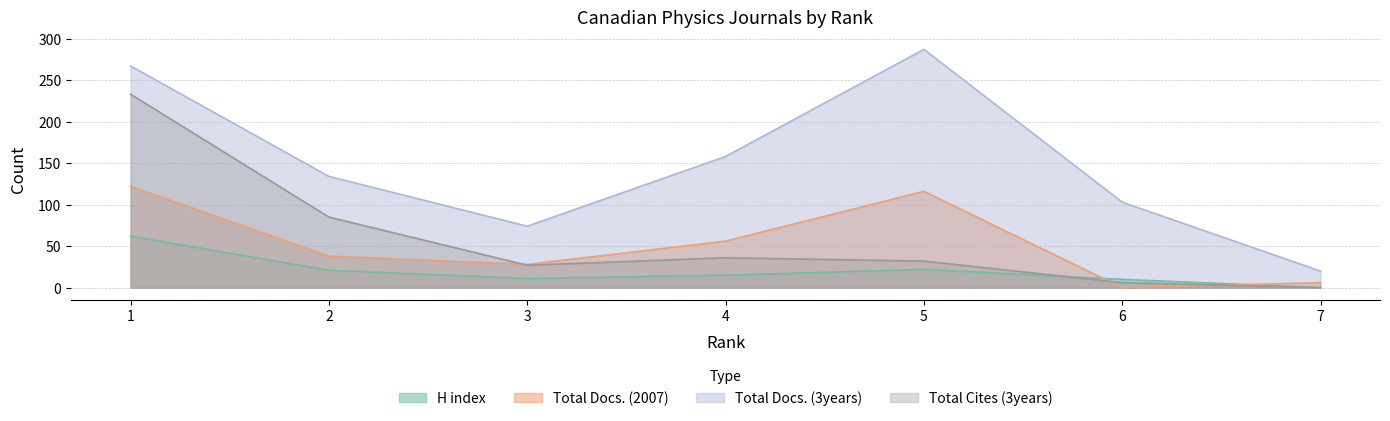

What is the value of the Total Docs. (3years) point at the 6th from the left?

103